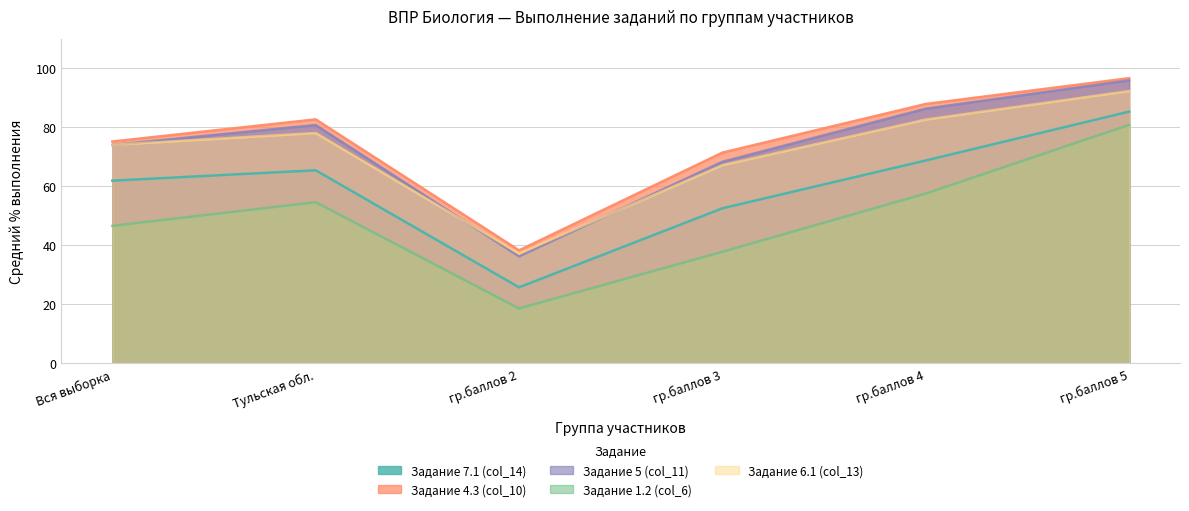

Is the value of Задание 6.1 (col_13) at Тульская обл. greater than the value of Задание 1.2 (col_6) at гр.баллов 4?

Yes